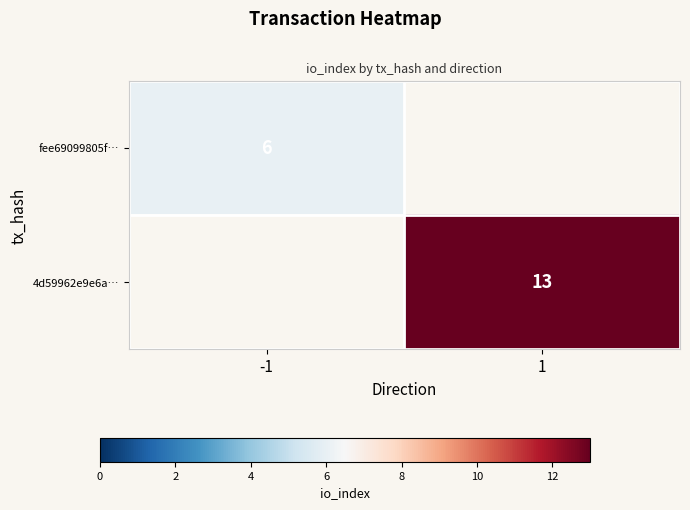

Is it true that 4d59962e9e6a… equals 4 at 1?

False